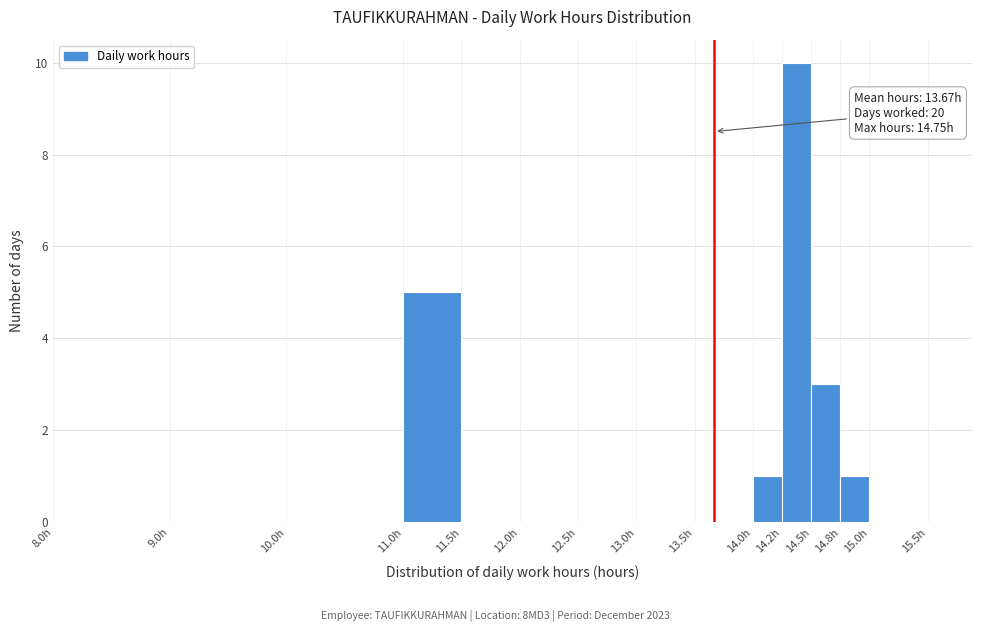

Which range on the x-axis has the tallest bar?

14.25 to 14.50